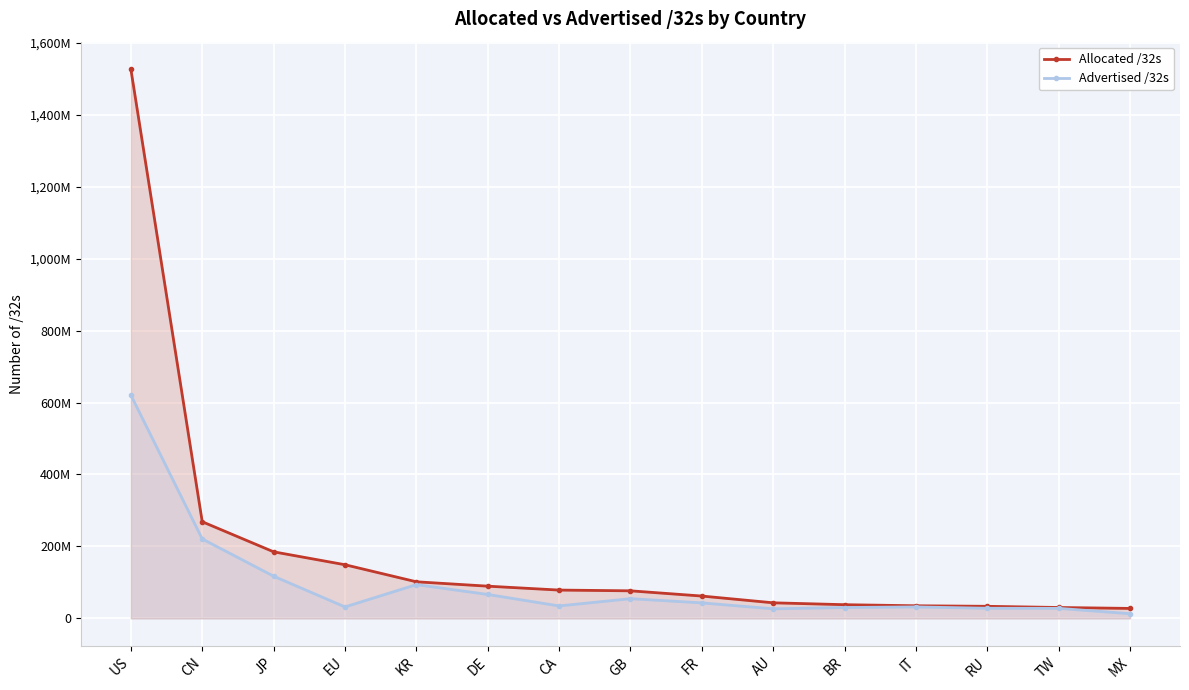

What are all the series names shown in the legend?

Allocated /32s, Advertised /32s